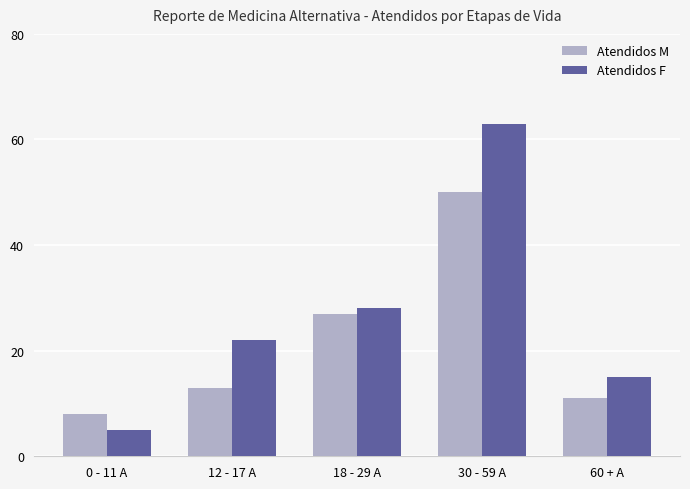

What position from the left is 12 - 17 A?

2